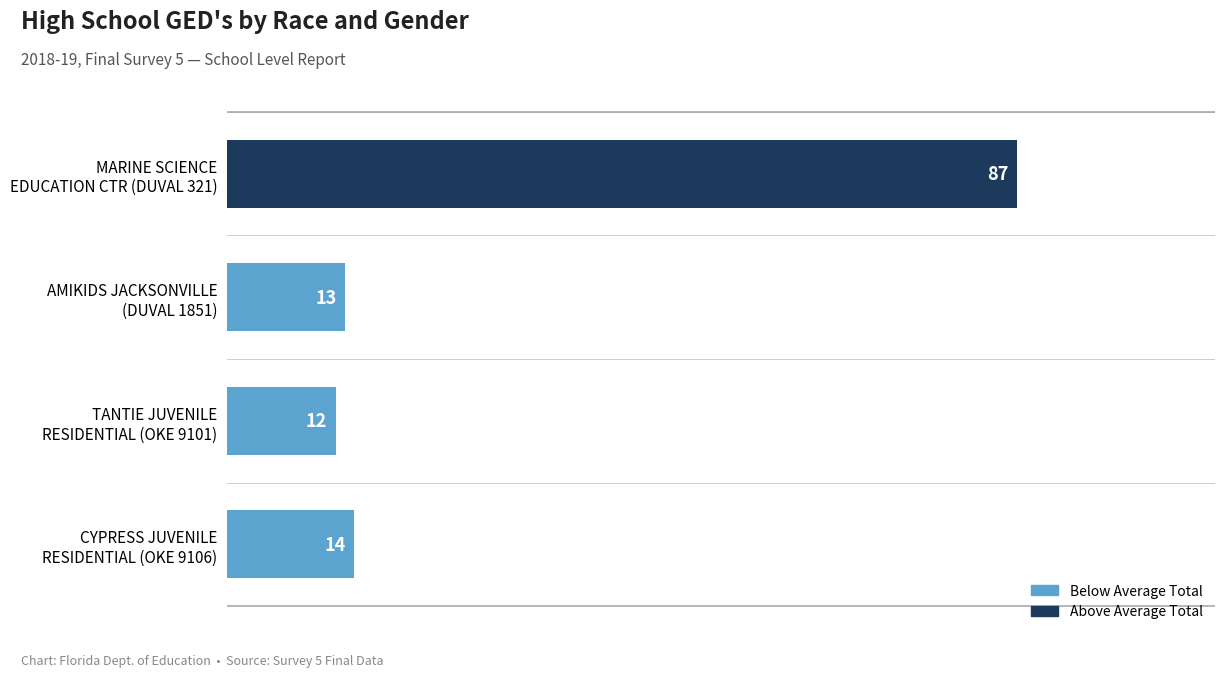

What is the difference between the maximum and minimum values?

75